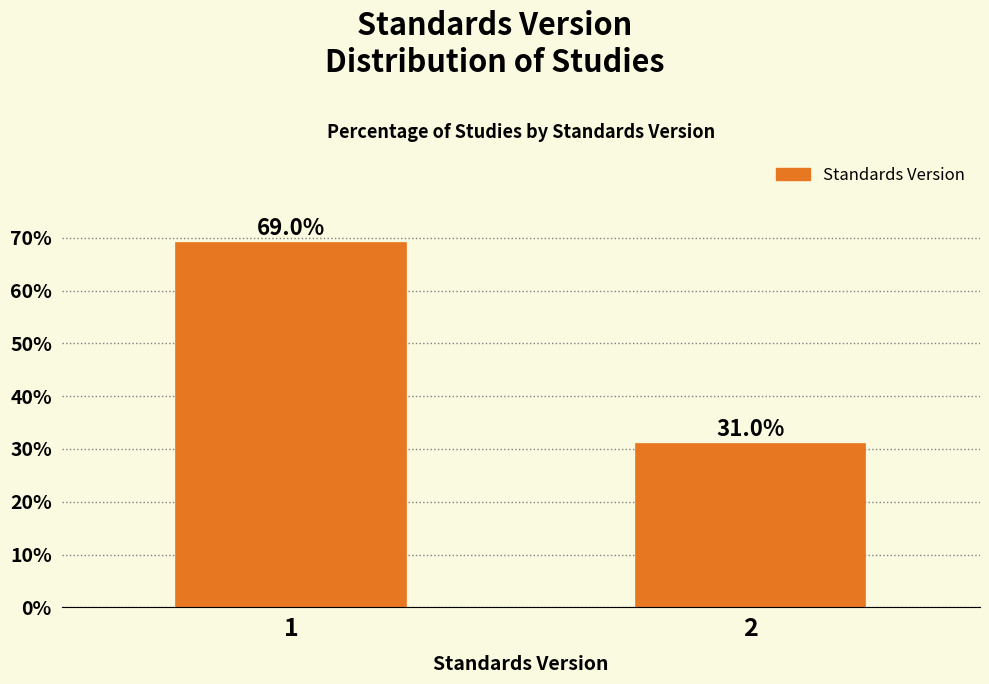

Reading left to right, list all the values displayed in this chart.

69.0	31.0